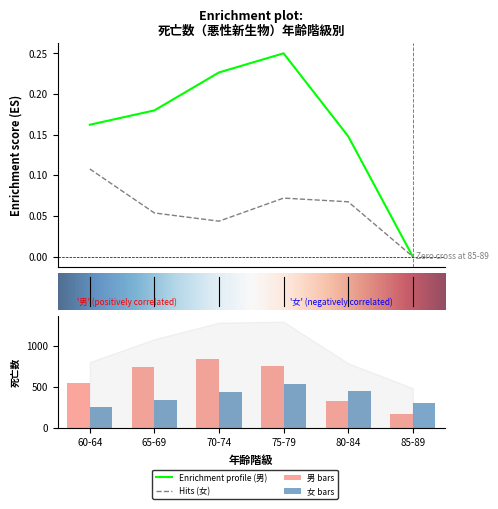

How many groups of bars are there?

6